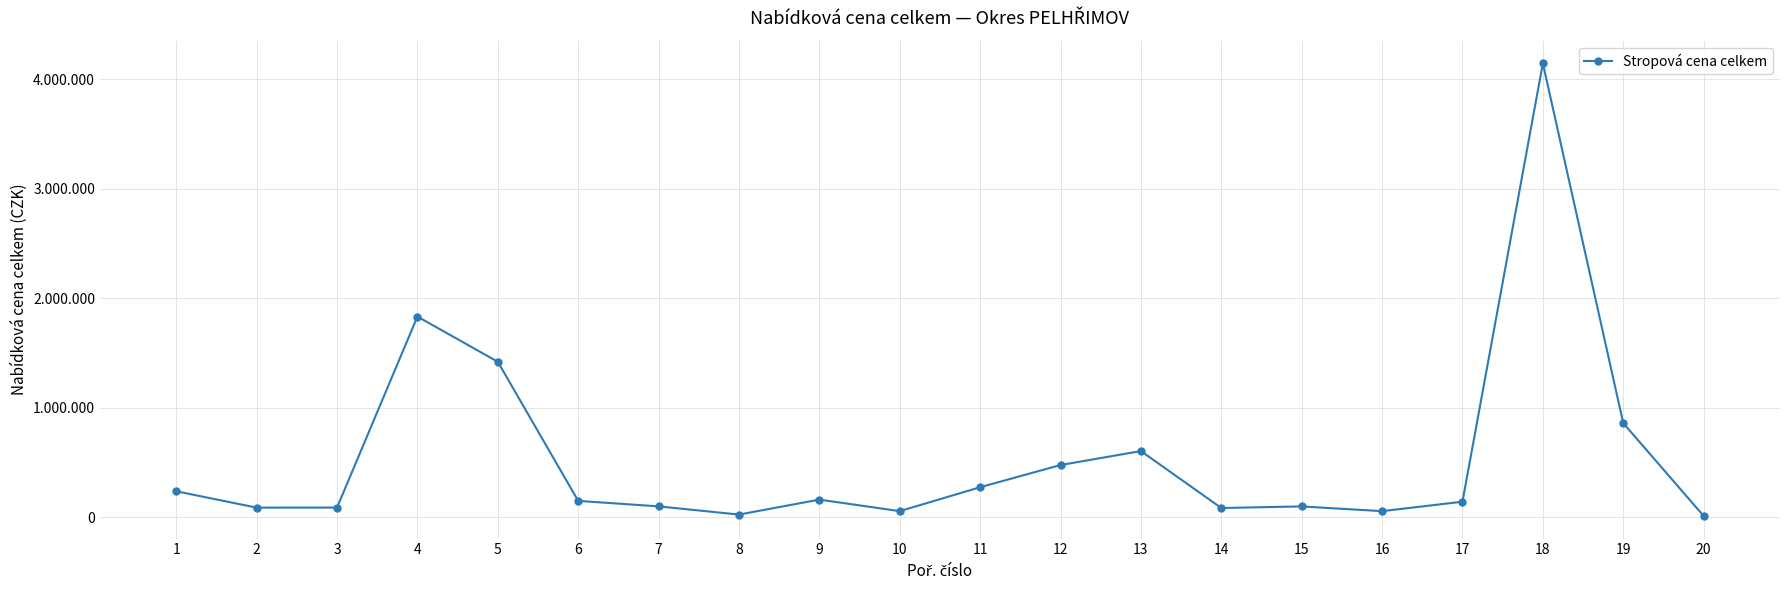

Does the chart have visible grid lines?

Yes